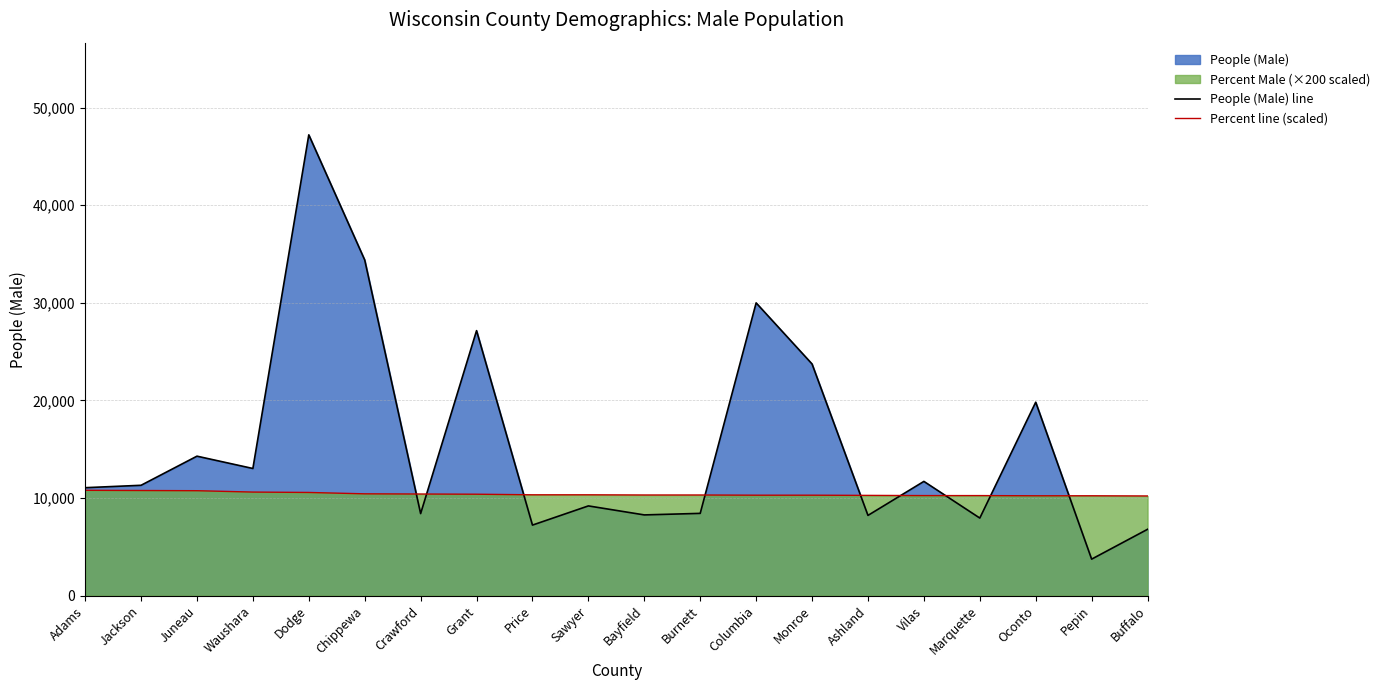

Which series has the widest spread of values?

People (Male) line